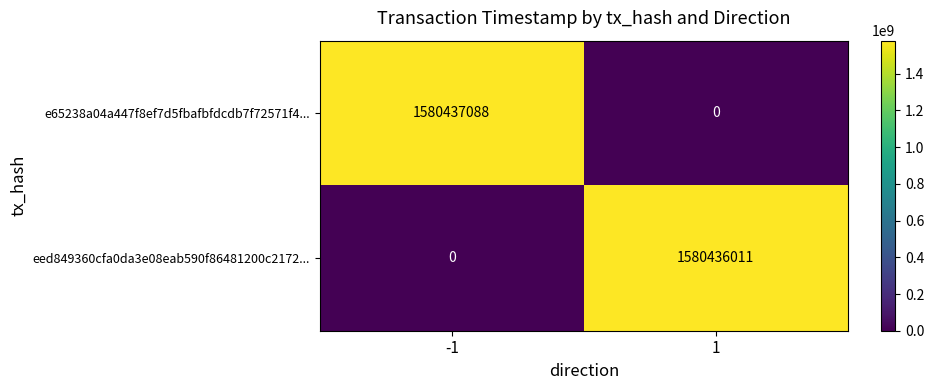

Count the number of categories in the chart.

2